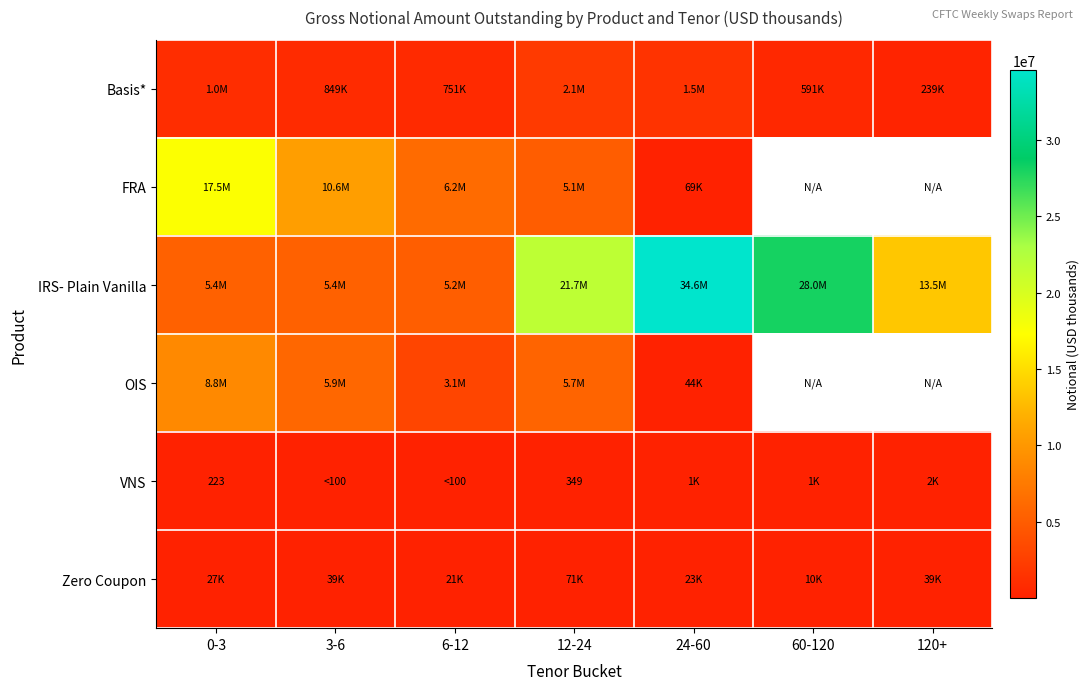

Which has a higher value, 60-120 or 0-3?

0-3